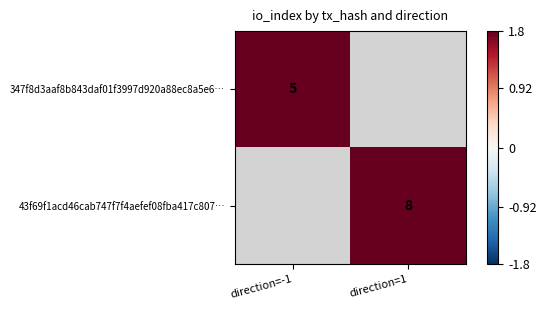

Which label corresponds to the smallest value in the chart?

direction=-1